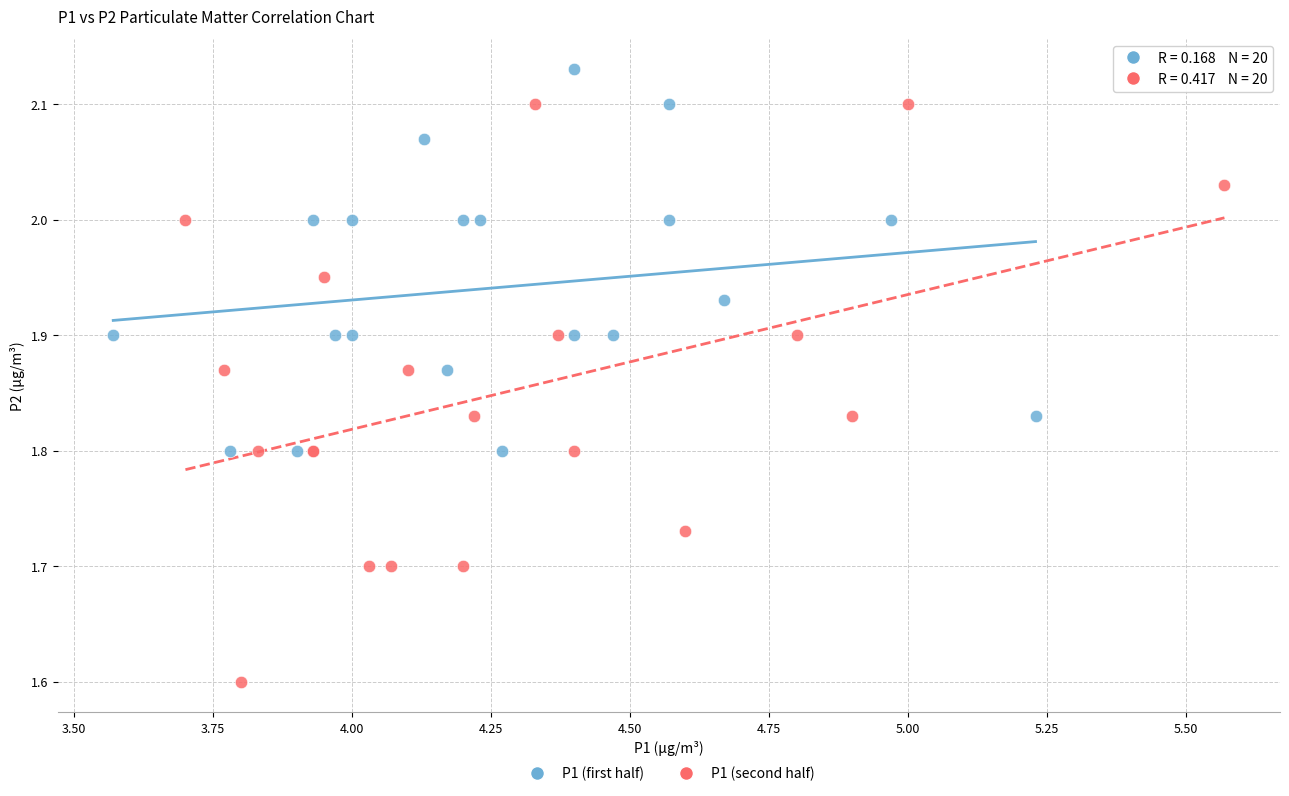

Which series reaches the maximum Y coordinate?

P1 (first half)